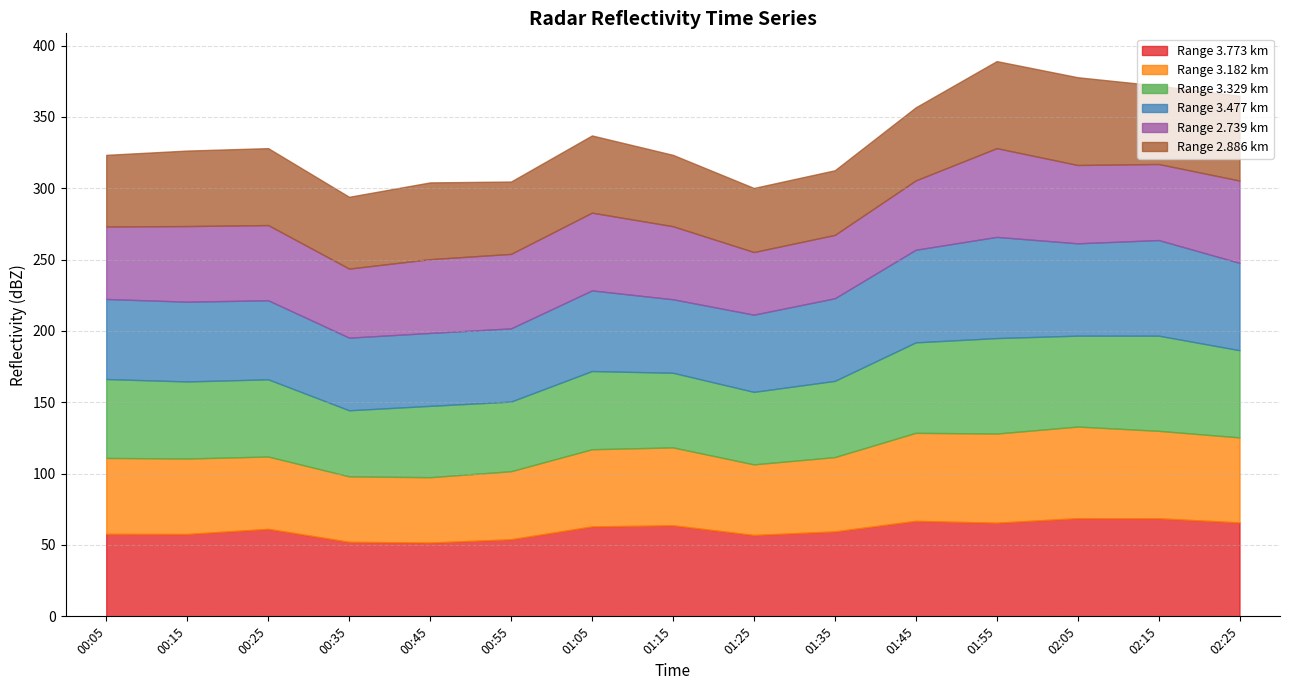

Reading right to left, extract all data points from this chart.

3.773: 65.8	68.7	68.8	65.6	66.9	59.5	57.0	63.8	63.0	54.0	51.7	52.2	61.3	57.7	57.8
3.182: 59.6	61.3	64.2	62.5	61.7	52.1	49.5	54.6	54.1	47.7	45.8	45.9	50.7	52.9	53.2
3.329: 61.1	66.7	63.7	66.9	63.4	53.4	50.8	52.3	54.8	48.8	50.0	46.3	54.1	54.0	55.3
3.477: 61.2	67.0	64.7	70.9	64.9	57.9	54.1	51.5	56.5	51.3	51.1	50.9	55.4	55.9	56.1
2.739: 57.7	53.3	54.9	62.2	48.6	44.4	43.9	51.2	54.5	52.2	51.7	48.4	52.7	53.0	50.8
2.886: 59.4	54.9	61.5	61.0	51.2	45.3	44.9	50.0	54.1	50.7	53.8	50.3	53.9	52.9	50.2